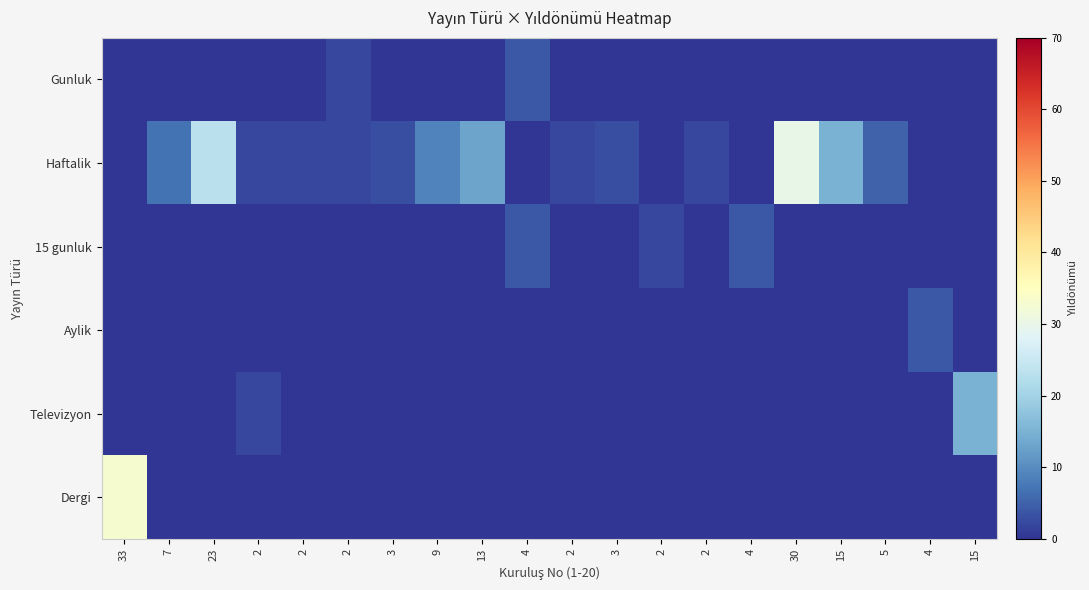

How many distinct data groups are displayed?

6